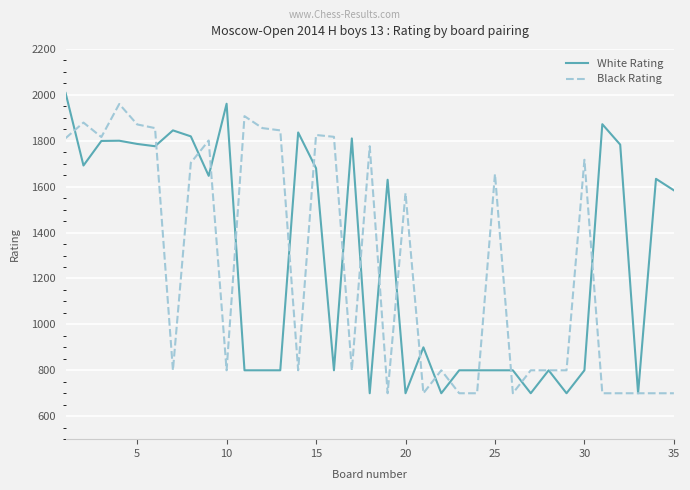

What is the maximum value for White Rating?

2008